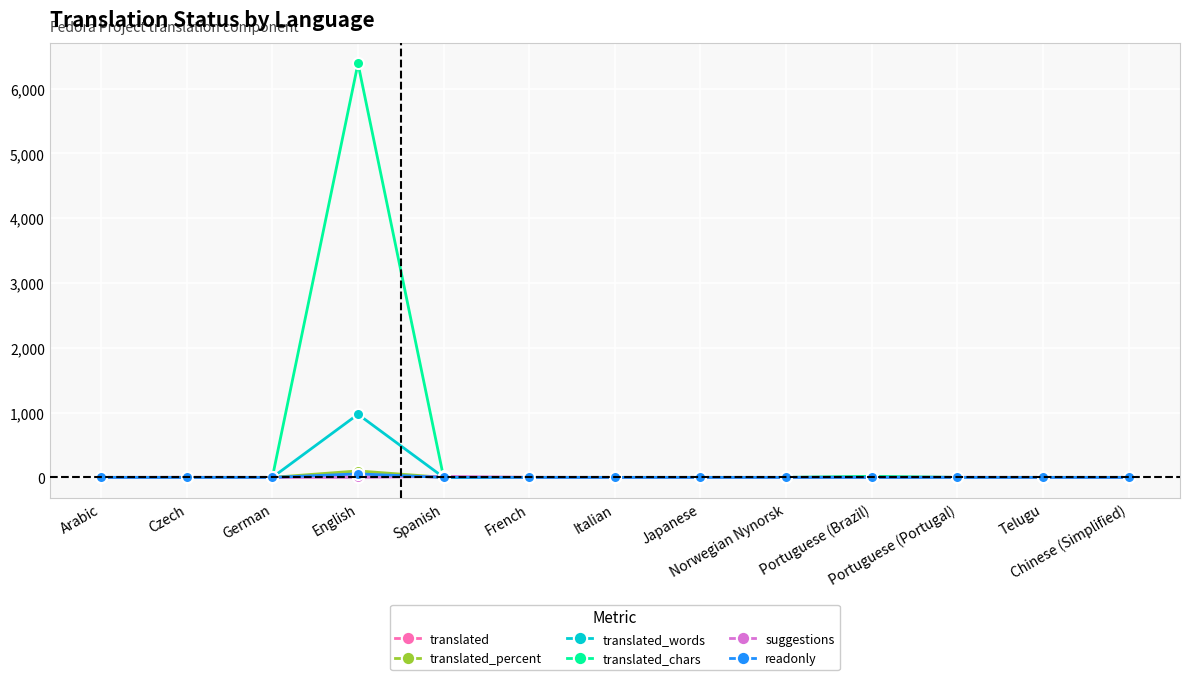

Which series has the largest range (max minus min)?

translated_chars